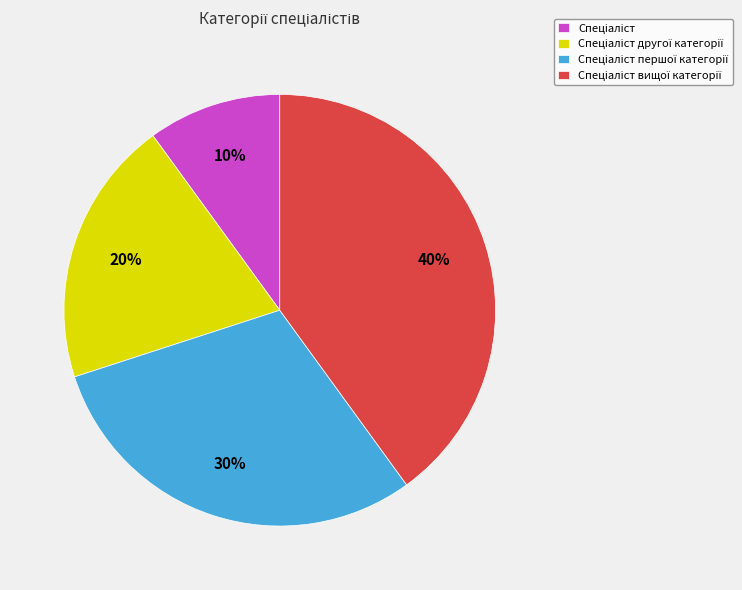

To the nearest percent, what is the difference between the largest and smallest slice percentages?

30%